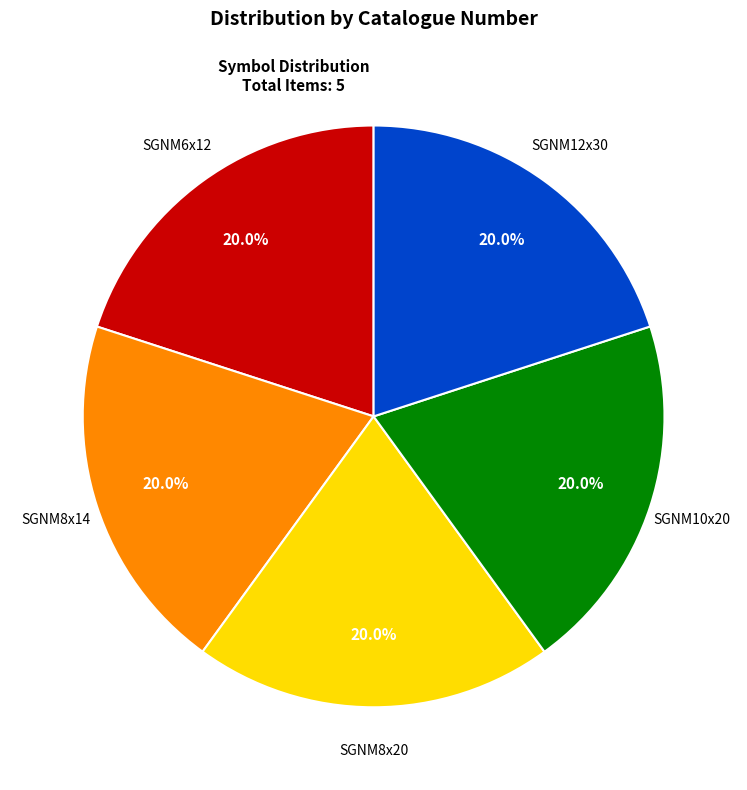

Does any single category account for the majority?

No